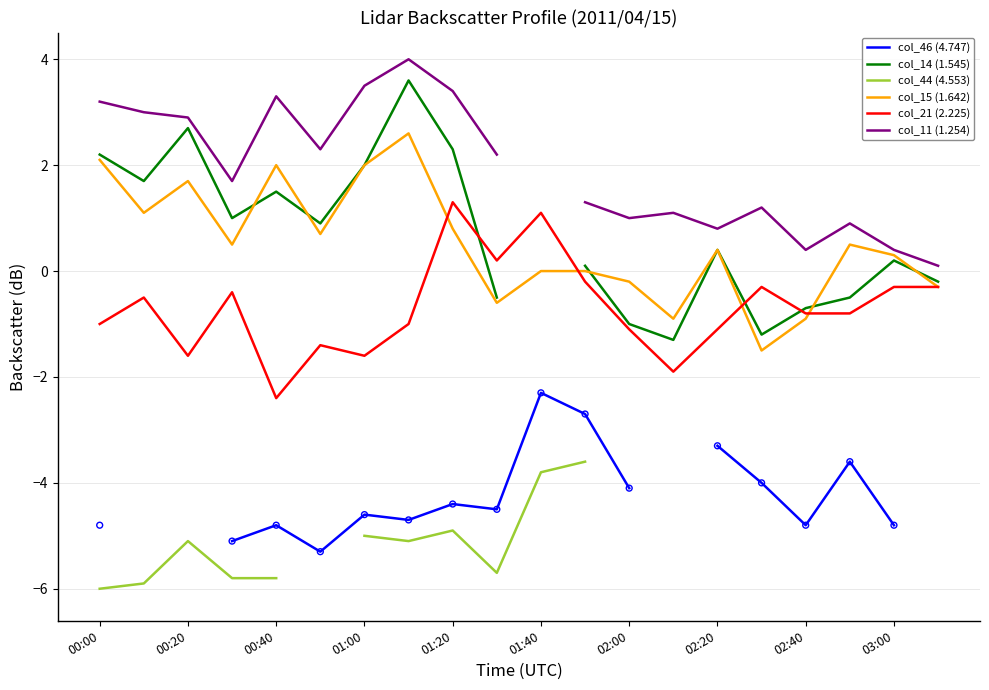

Which series has the widest spread of Y values?

col_14 (1.545)